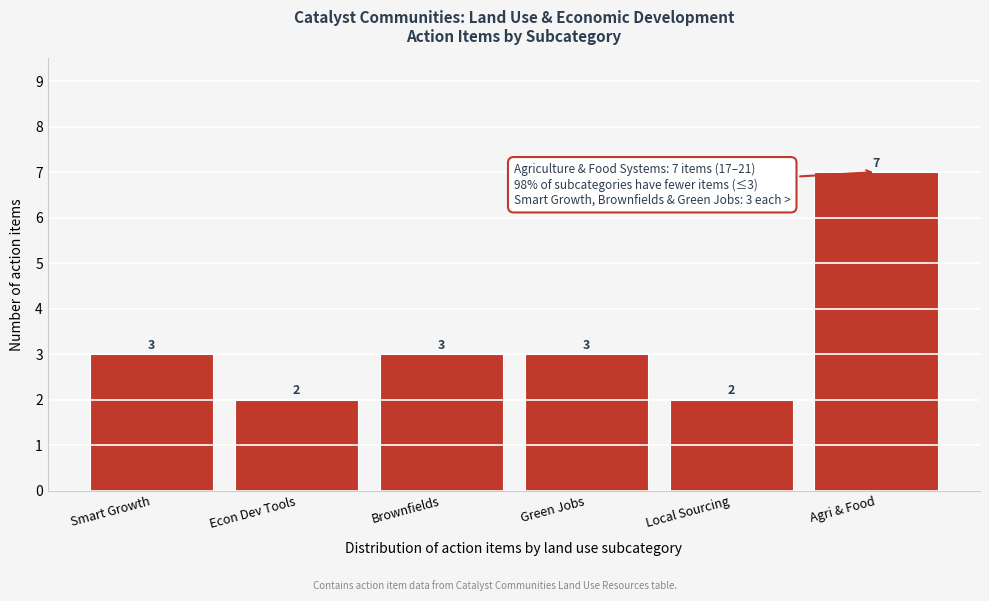

Reading left to right, transcribe all the data shown in this chart.

3	2	3	3	2	7